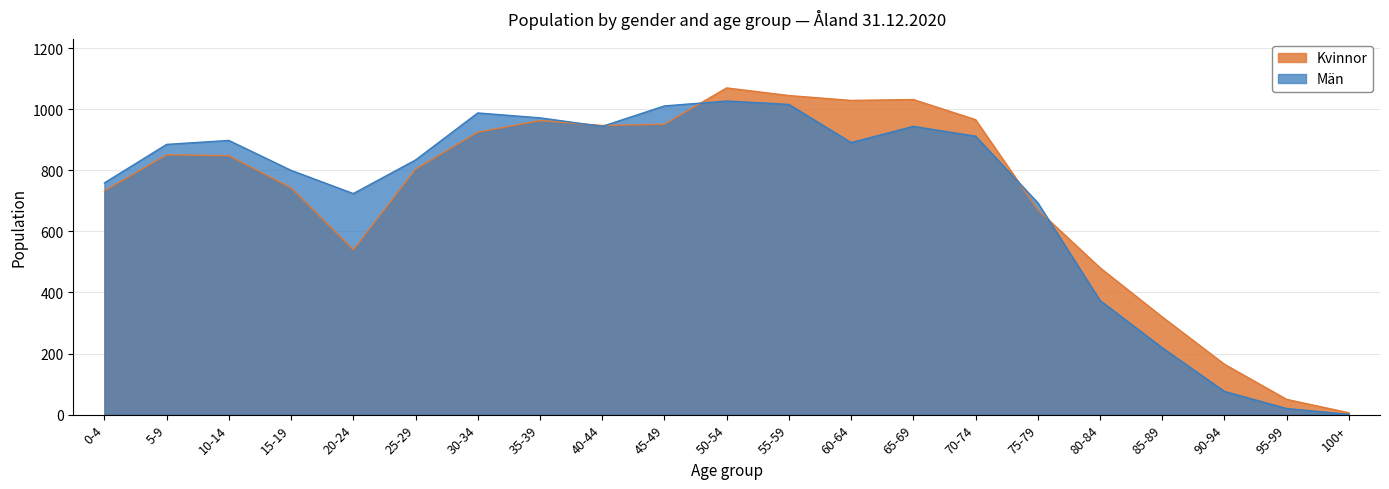

Reading left to right, what are all the values shown in this chart?

Kvinnor: 733	851	848	743	540	804	925	963	947	951	1070	1045	1029	1032	966	671	481	320	165	50	6
Män: 759	885	898	800	724	834	988	972	944	1011	1027	1016	891	944	912	694	374	219	76	20	1